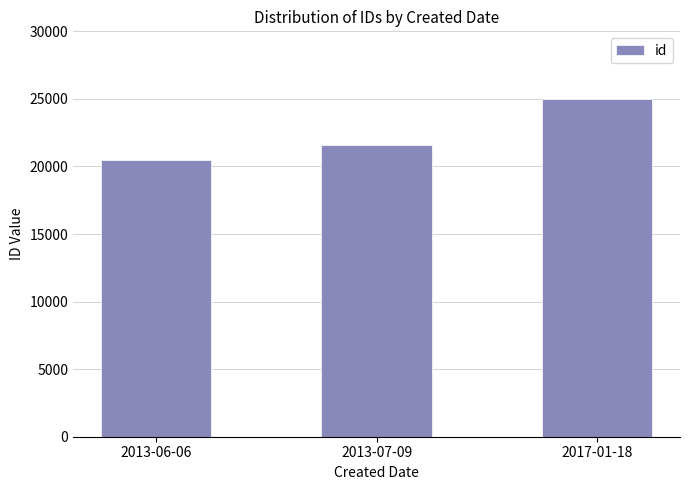

How many data points does each series have?

3